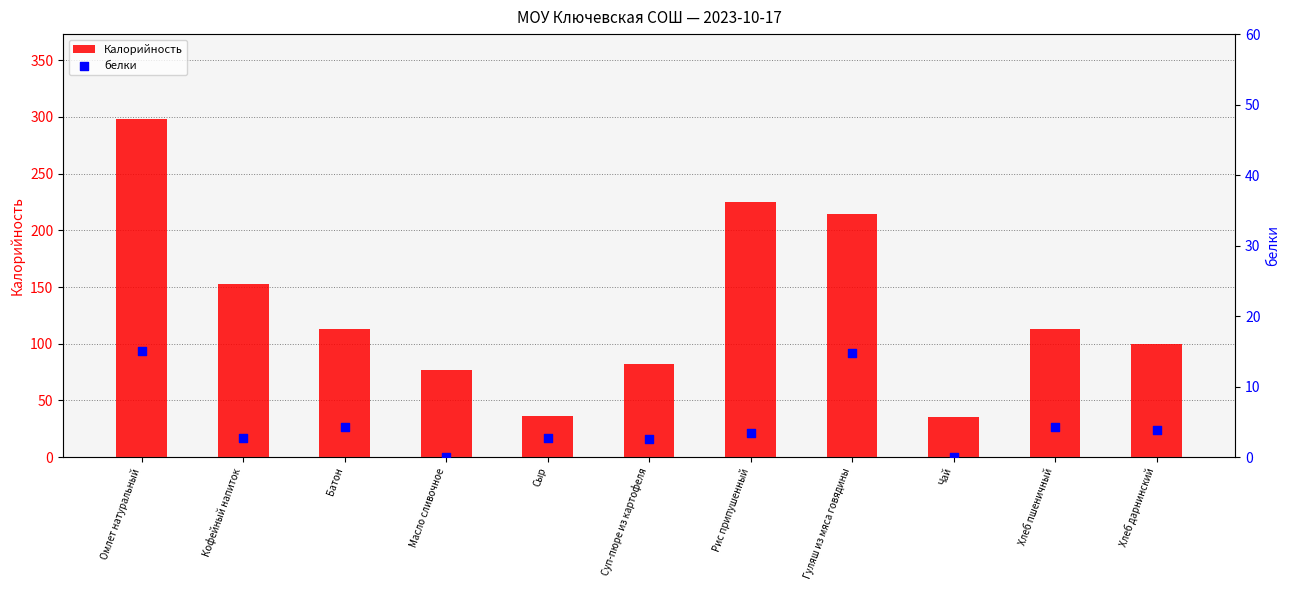

What are all the series names shown in the legend?

Калорийность, белки